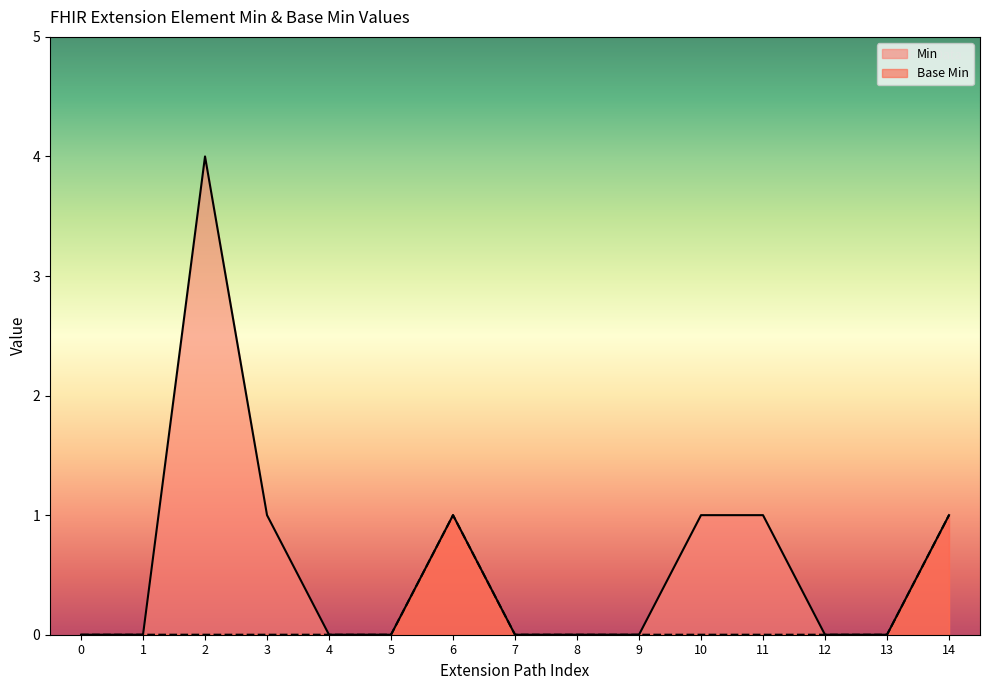

True or false: Min and Base Min cross at least once.

False